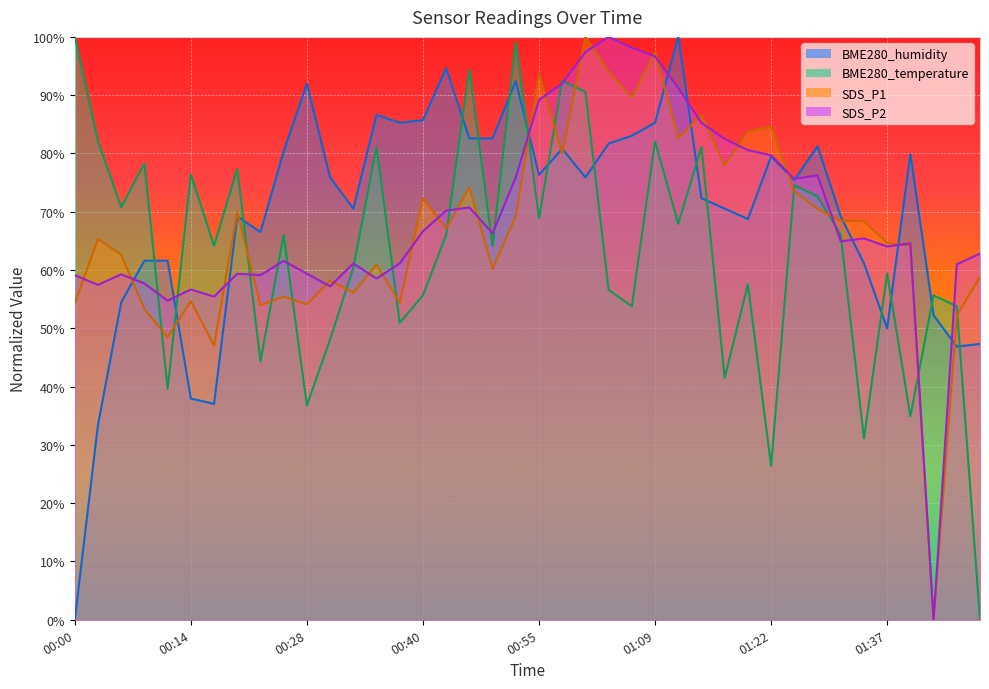

What is the difference between the maximum and minimum values in the SDS_P2 series?

100.0